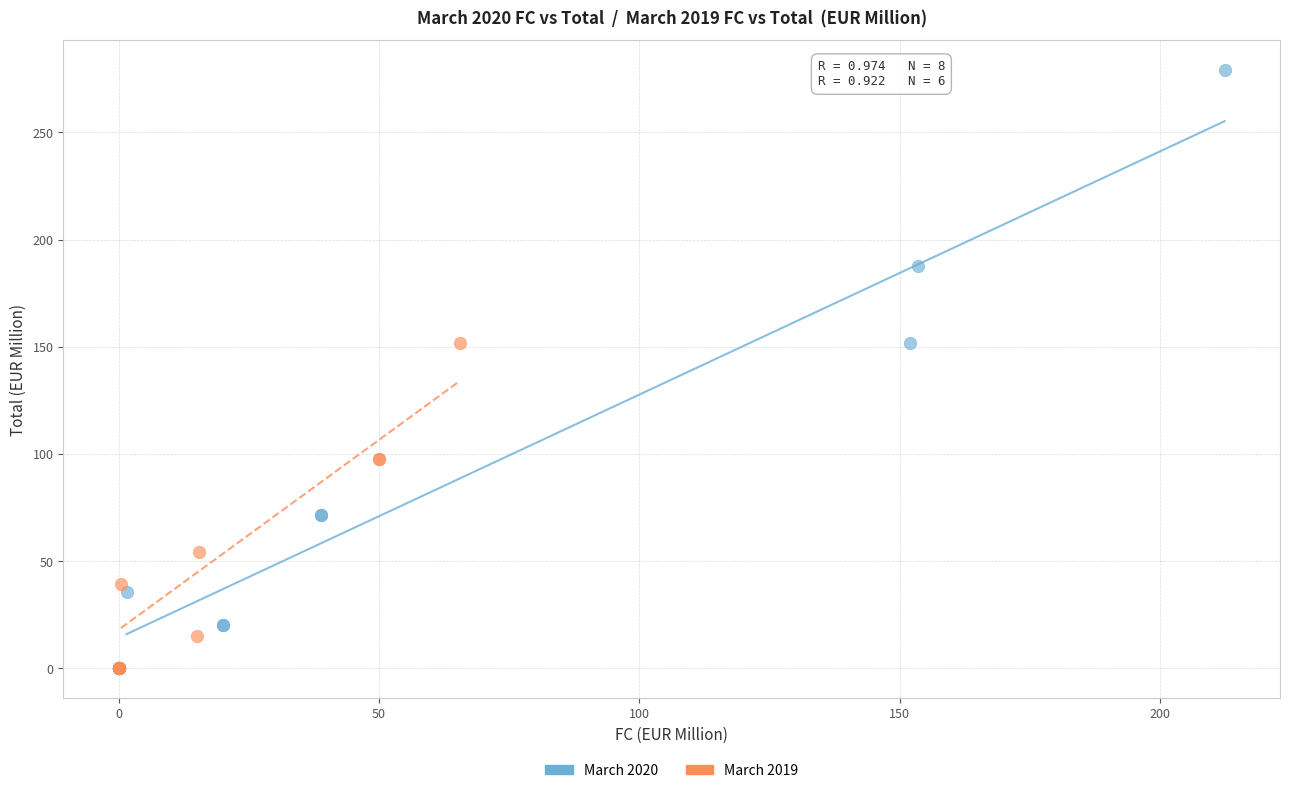

Which series has the widest spread of Y values?

March 2020